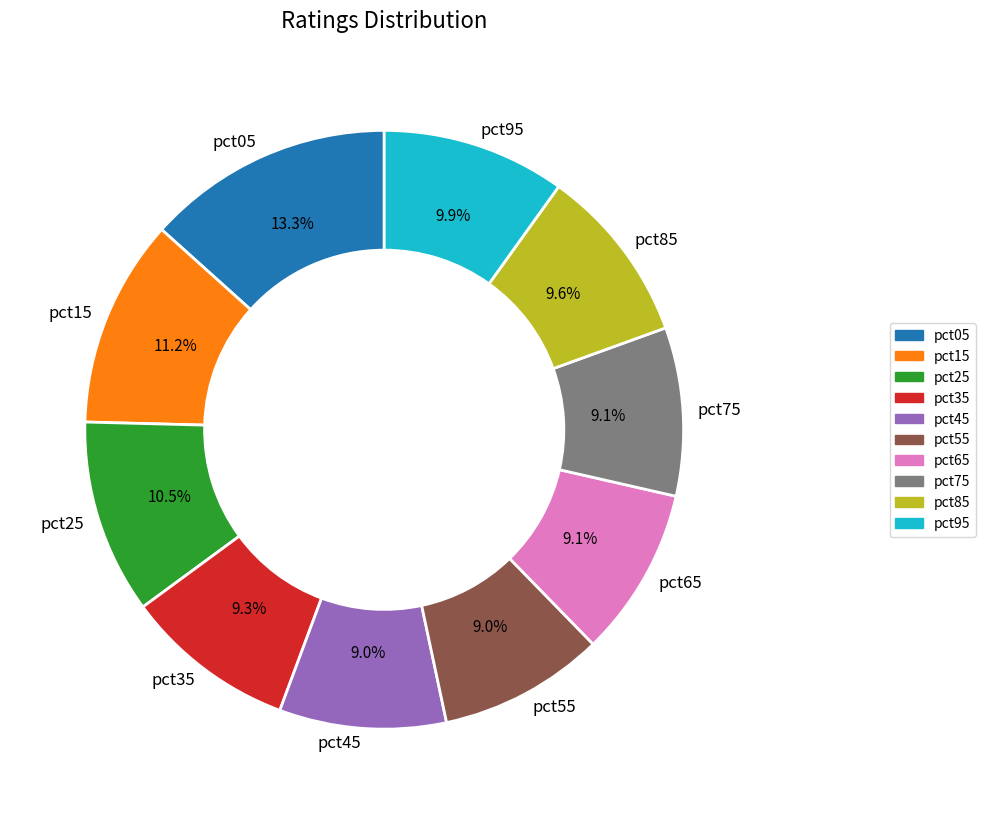

To the nearest percent, what is the difference between the largest and smallest slice percentages?

4%